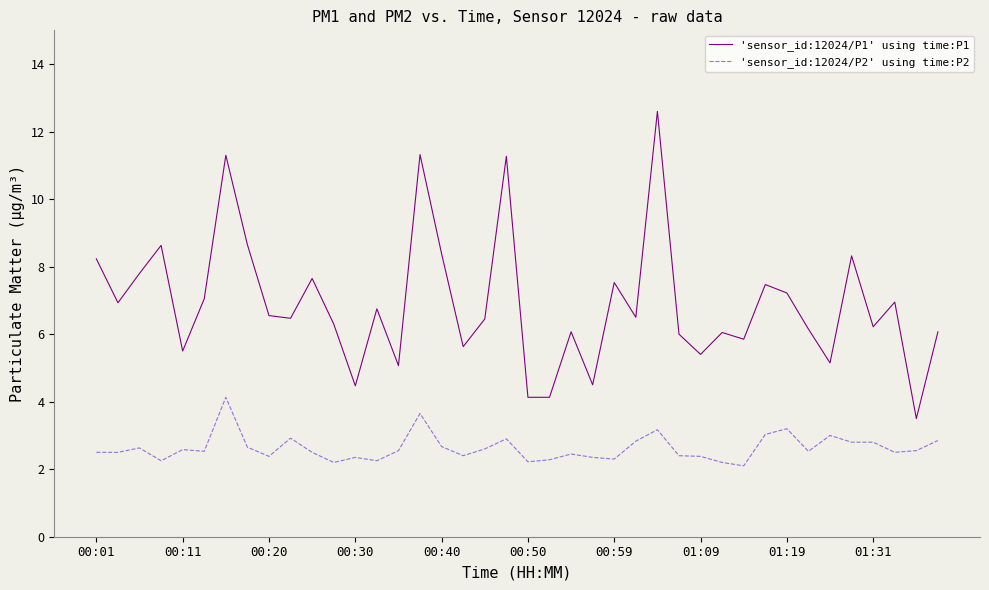

Which series has the widest spread of values?

'sensor_id:12024/P1' using time:P1